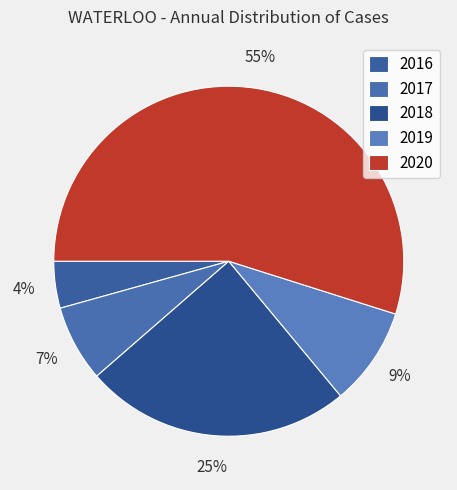

Rank the categories by value from lowest to highest.

2016, 2017, 2019, 2018, 2020